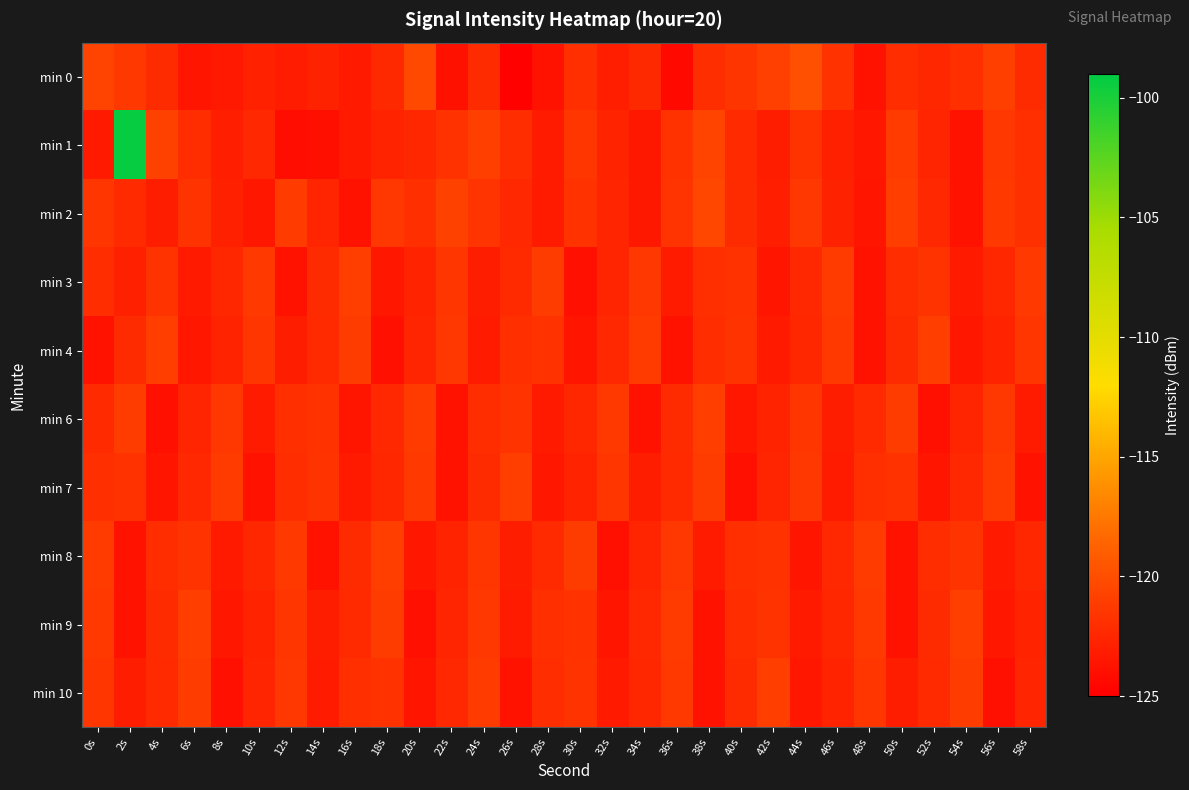

Which has a higher value, 12s or 36s?

12s